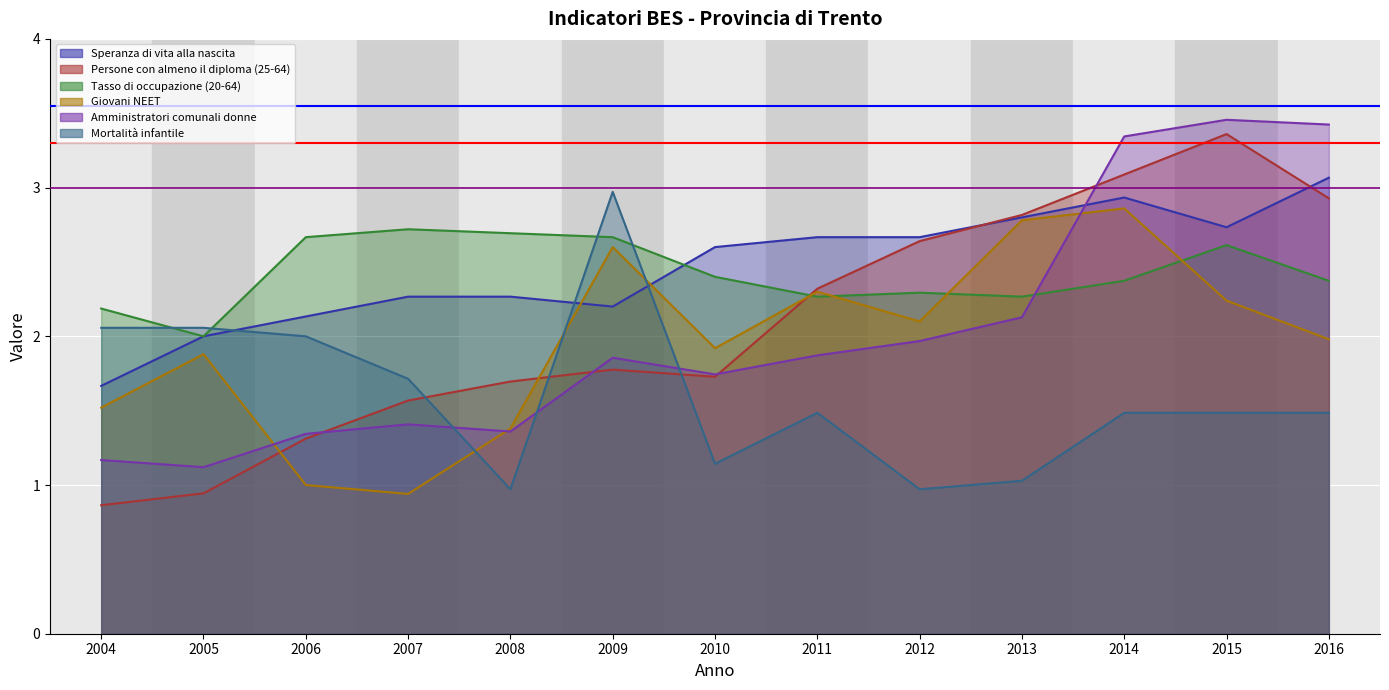

How many interior local valleys does the Persone con almeno il diploma (25-64) series have?

1